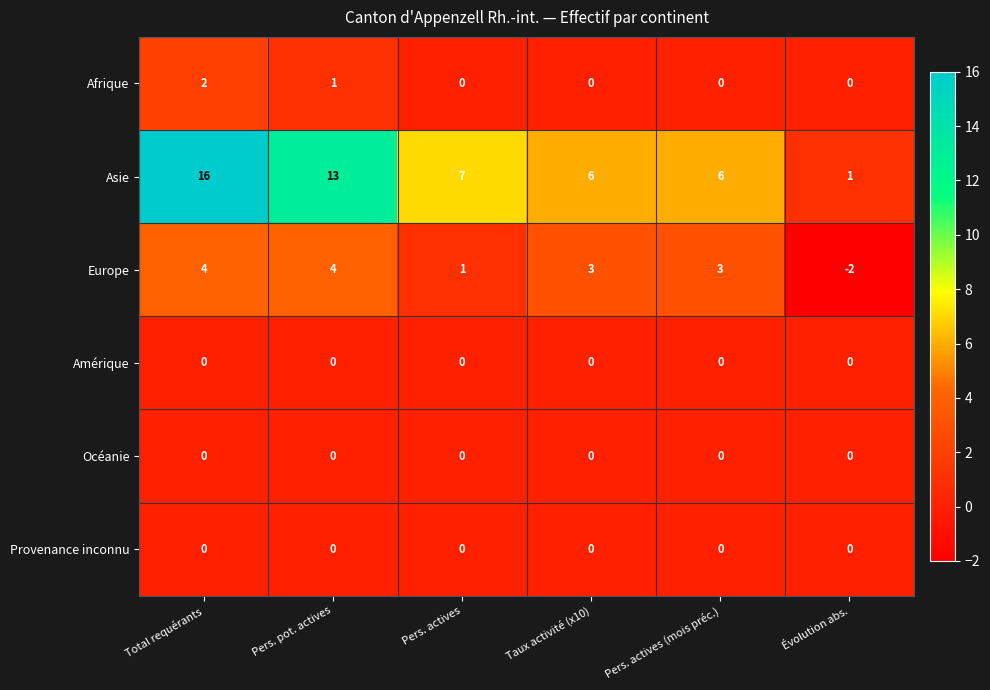

Between Pers. actives and Taux activité (x10), which series saw the biggest shift?

Europe